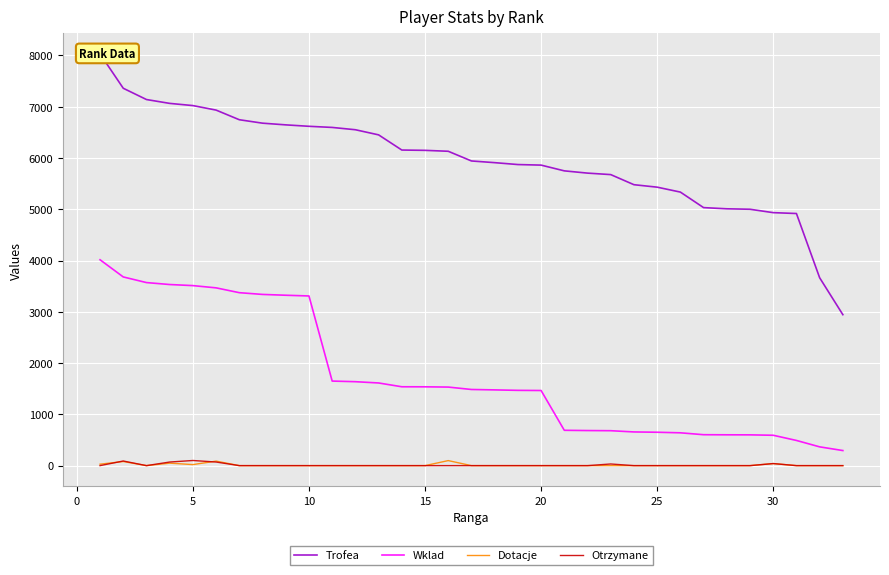

True or false: Otrzymane and Wklad cross at least once.

False